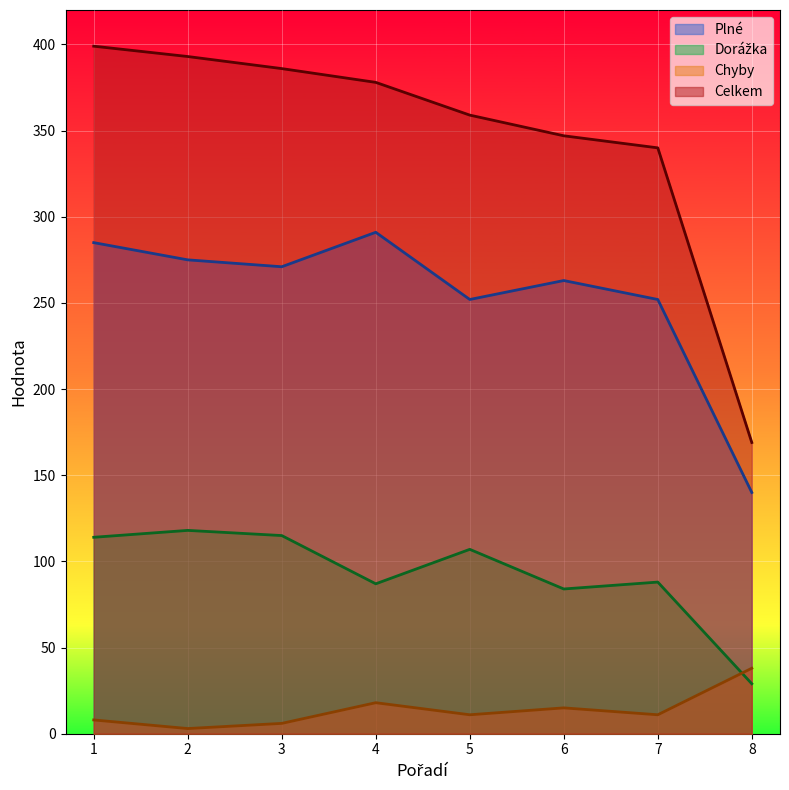

At which label does Dorážka reach its minimum?

8